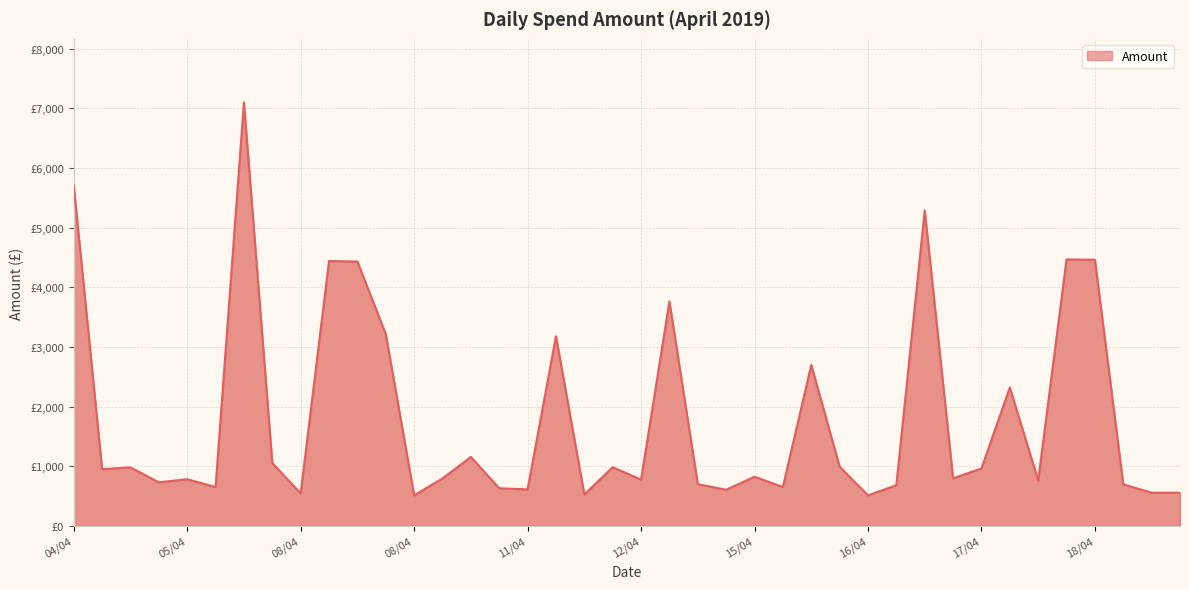

What is the label of the 5th point from the right?

18/04